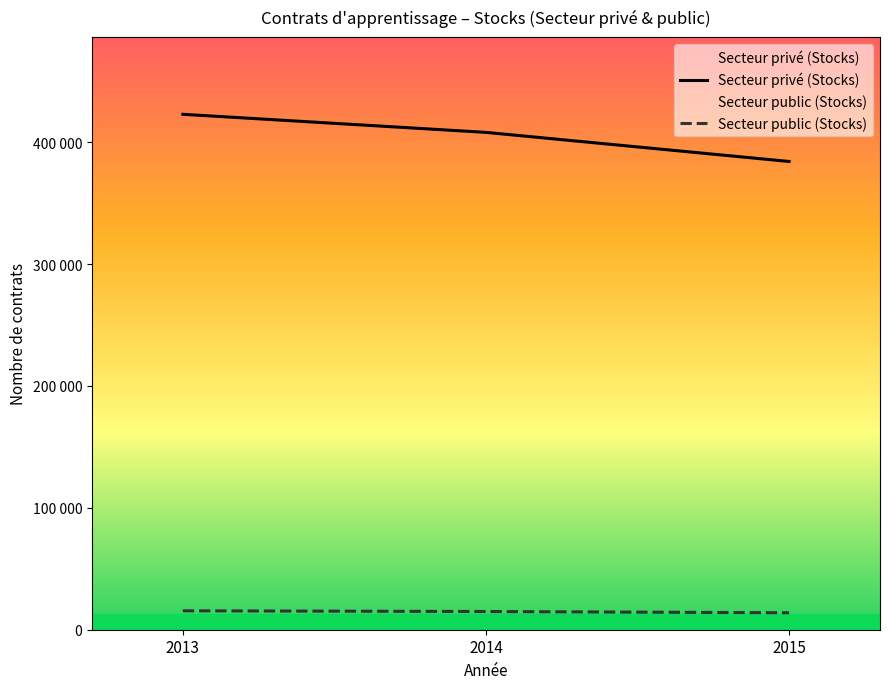

What are all the series names shown in the legend?

Secteur privé (Stocks), Secteur public (Stocks)